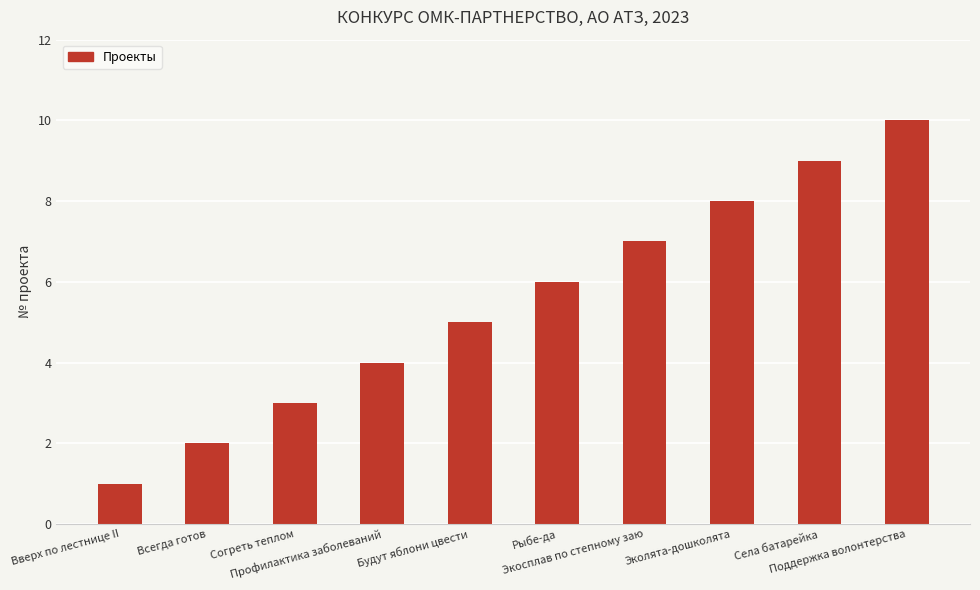

Rank the categories by value from lowest to highest.

Вверх по лестнице II, Всегда готов, Согреть теплом, Профилактика заболеваний, Будут яблони цвести, Рыбе-да, Экосплав по степному заю, Эколята-дошколята, Села батарейка, Поддержка волонтерства